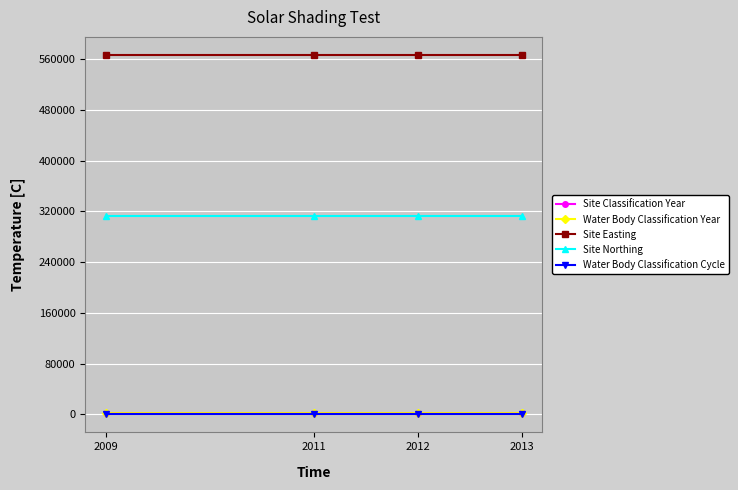

How many lines are shown in the chart?

5